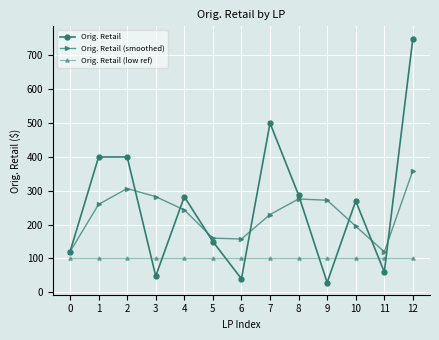

Count the number of data series in this chart.

3